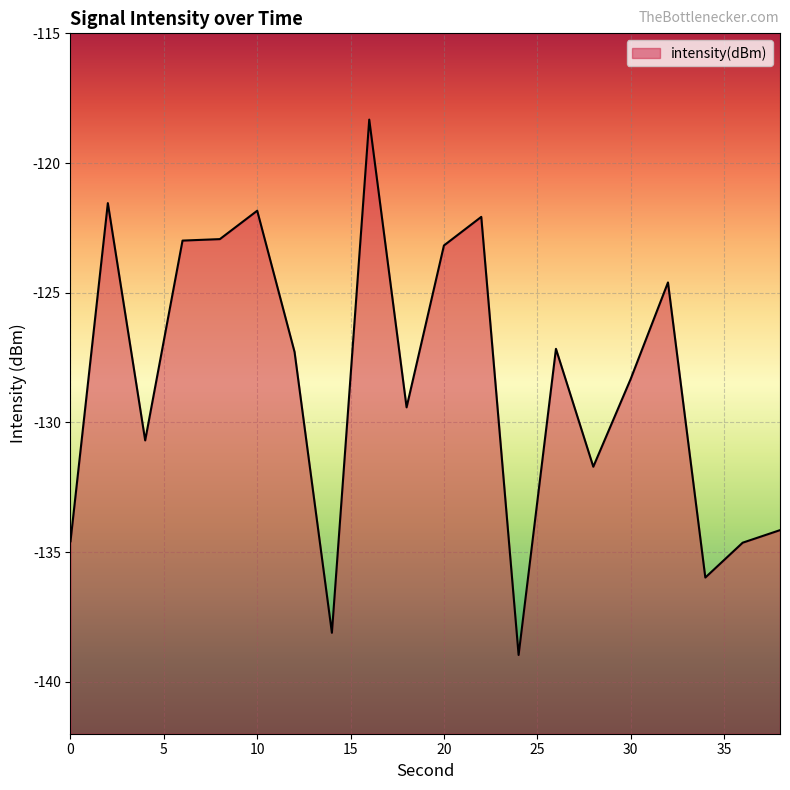

What is the value of the 5th point from the left?

-122.9